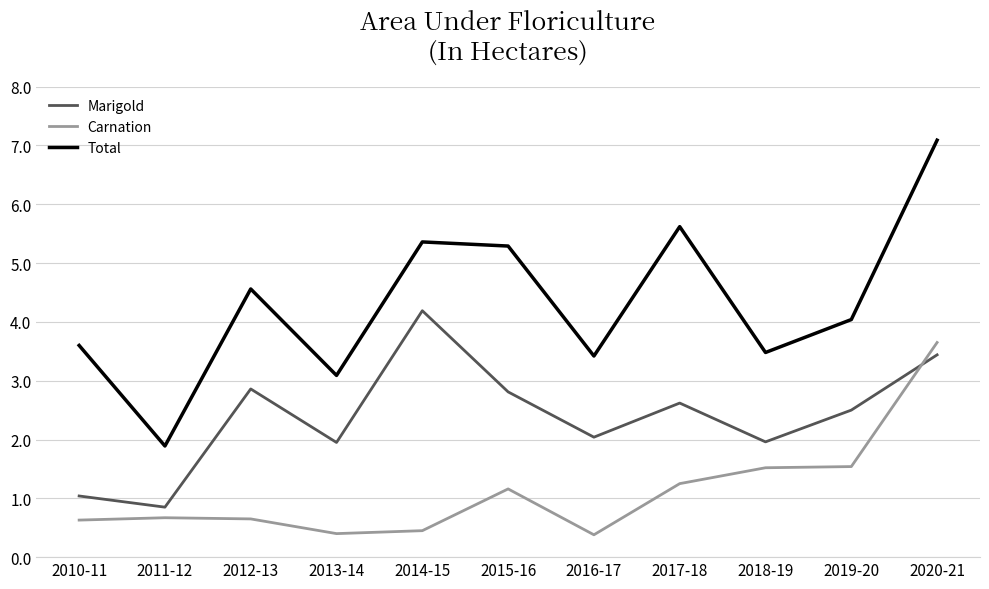

The value of Total at 2019-20 is 0.9. True or false?

False